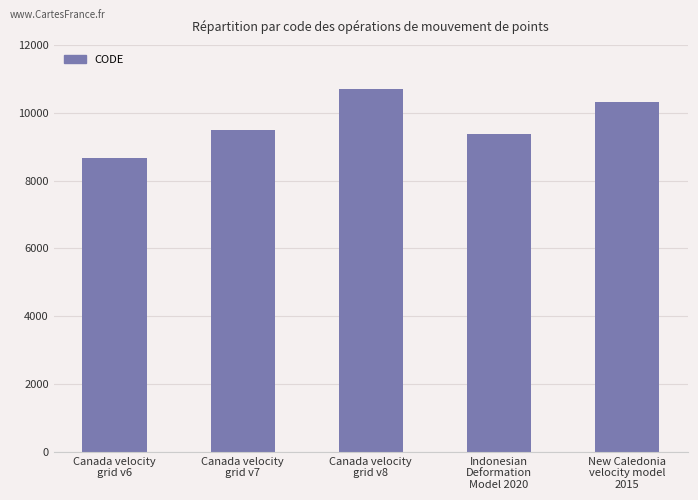

Reading left to right, what are all the values shown in this chart?

Canada velocity
grid v6=8676	Canada velocity
grid v7=9483	Canada velocity
grid v8=10707	Indonesian
Deformation
Model 2020=9375	New Caledonia
velocity model
2015=10323